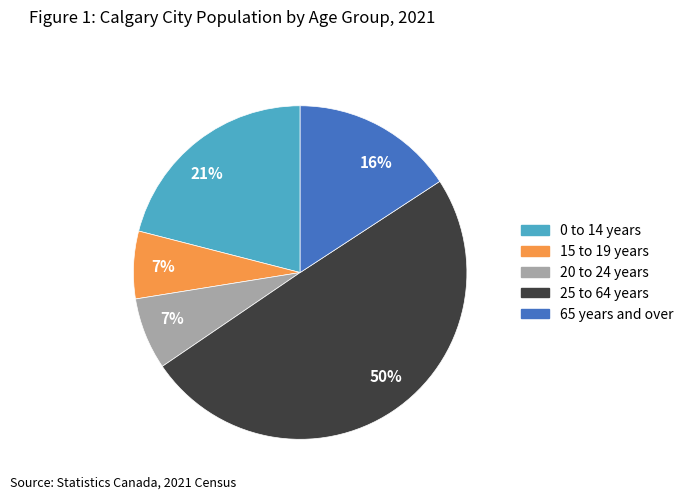

Which has a higher value, 20 to 24 years or 0 to 14 years?

0 to 14 years